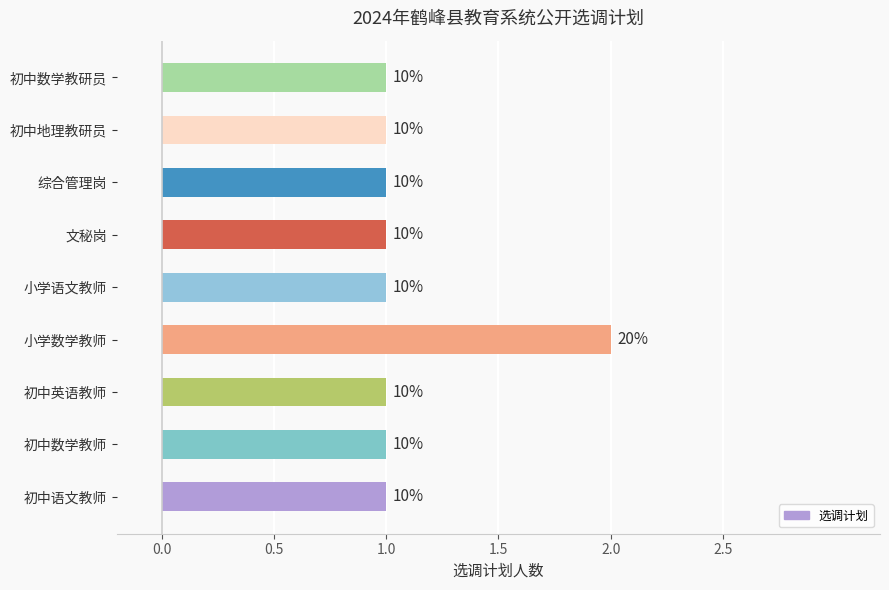

Count the values in the range 1 to 2.

9